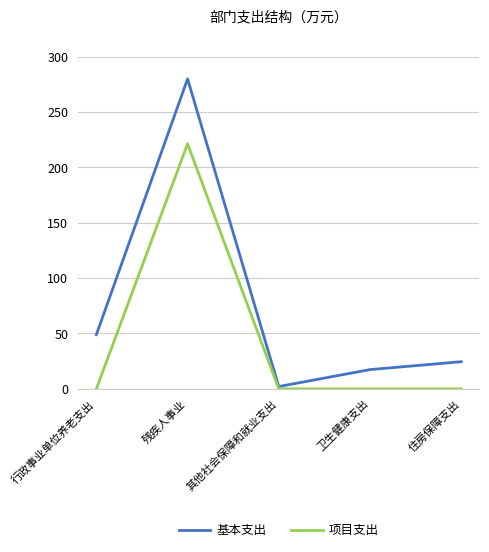

At which category is the sum across all series the highest?

残疾人事业